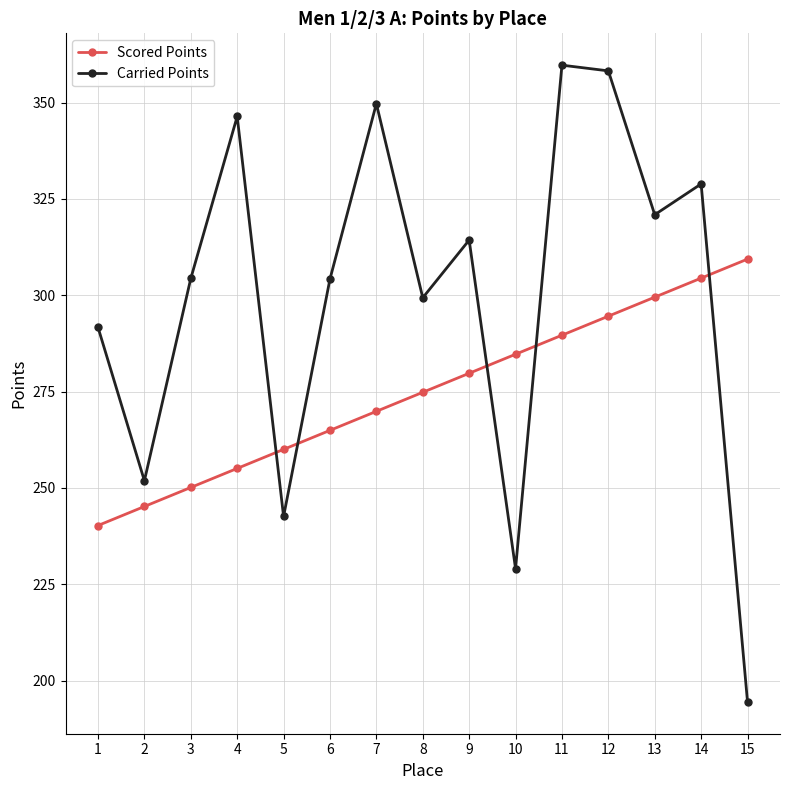

At which category is the sum across all series the highest?

12